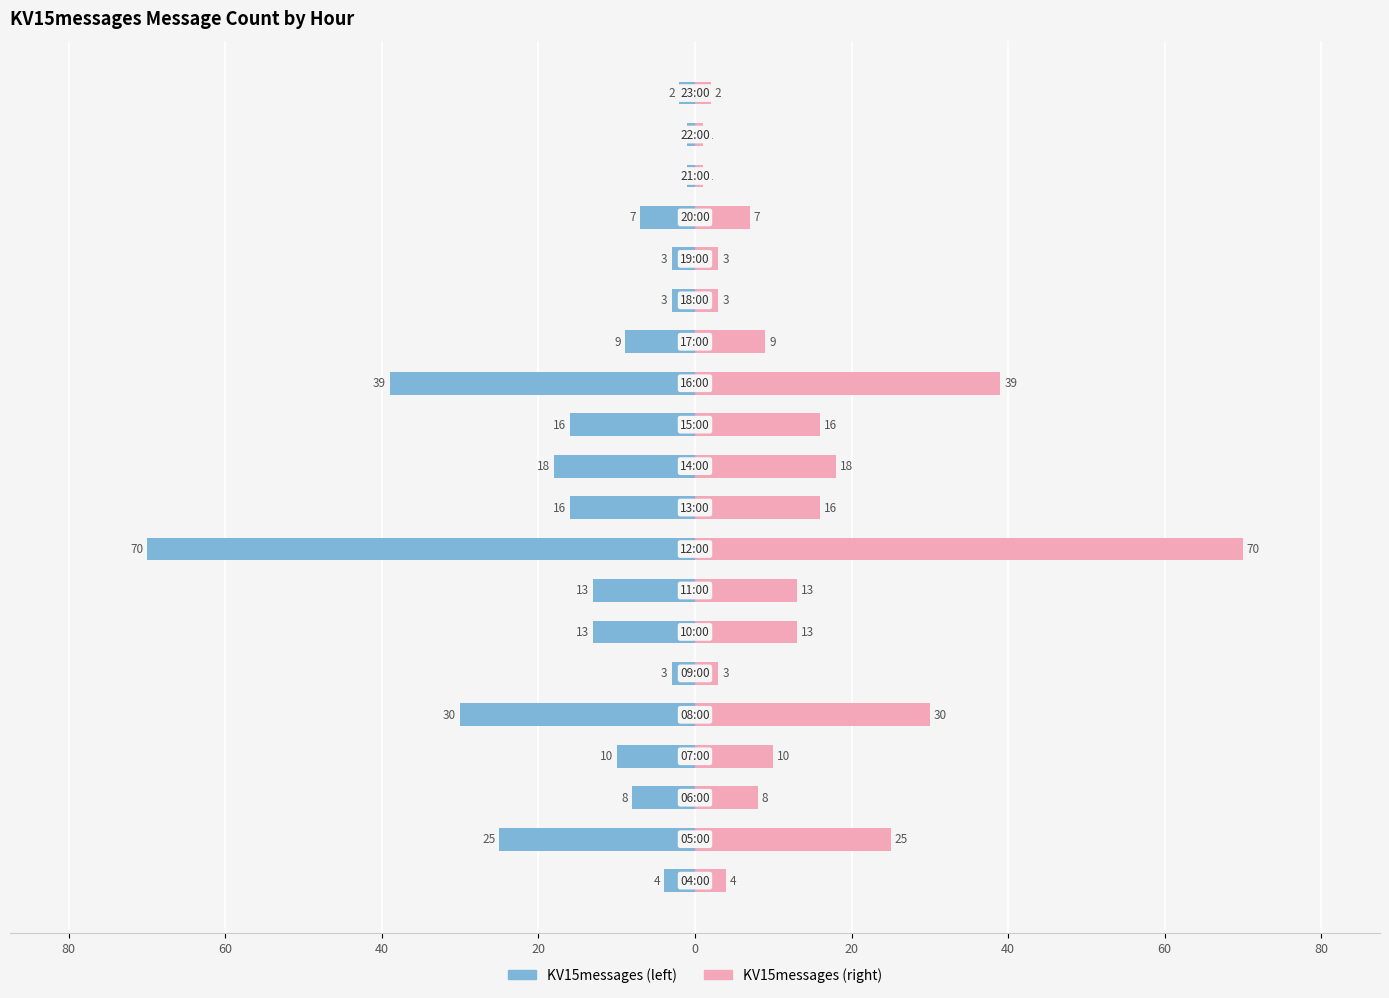

Reading right to left, what are all the values shown in this chart?

KV15messages (left): -2	-1	-1	-7	-3	-3	-9	-39	-16	-18	-16	-70	-13	-13	-3	-30	-10	-8	-25	-4
KV15messages (right): 2	1	1	7	3	3	9	39	16	18	16	70	13	13	3	30	10	8	25	4